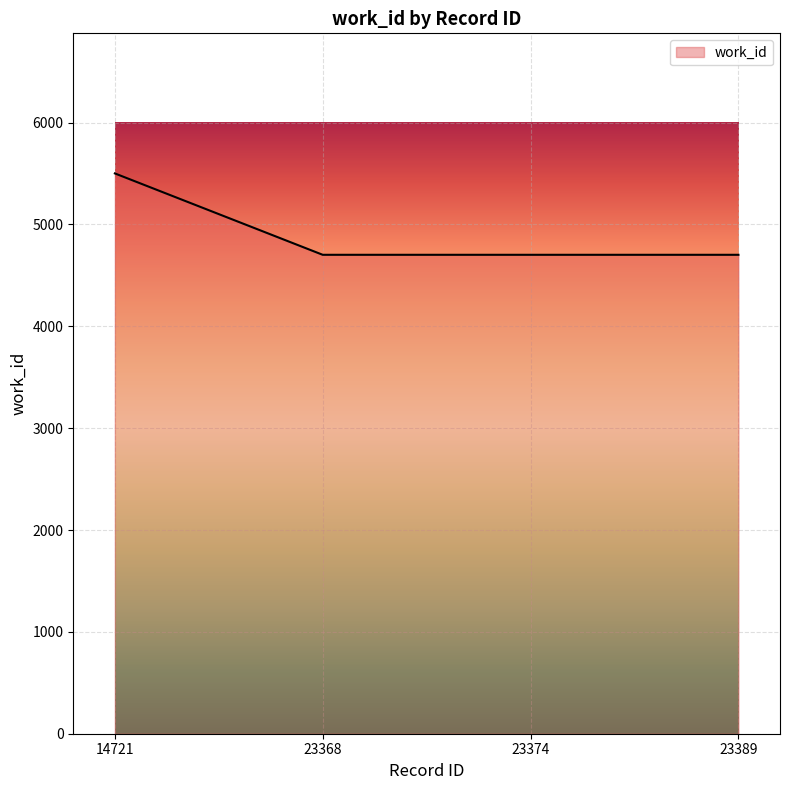

True or false: the data shows 7912 at 23389.

False